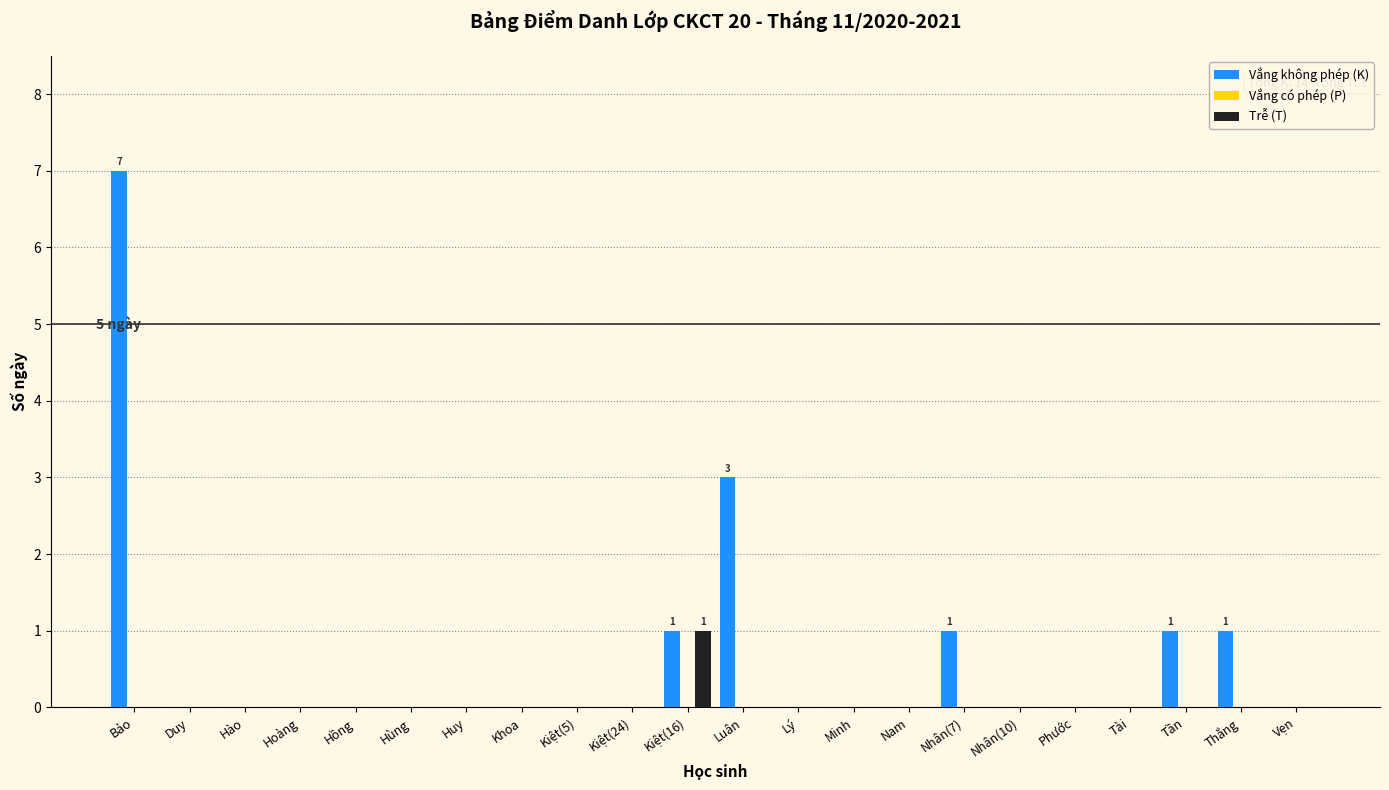

At which category does the chart reach its peak across all series?

Bảo